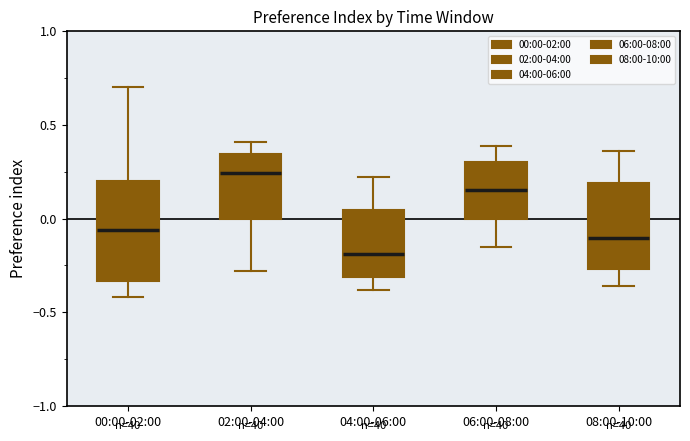

Comparing the boxes themselves (not the whiskers), which one is the tallest?

00:00-02:00